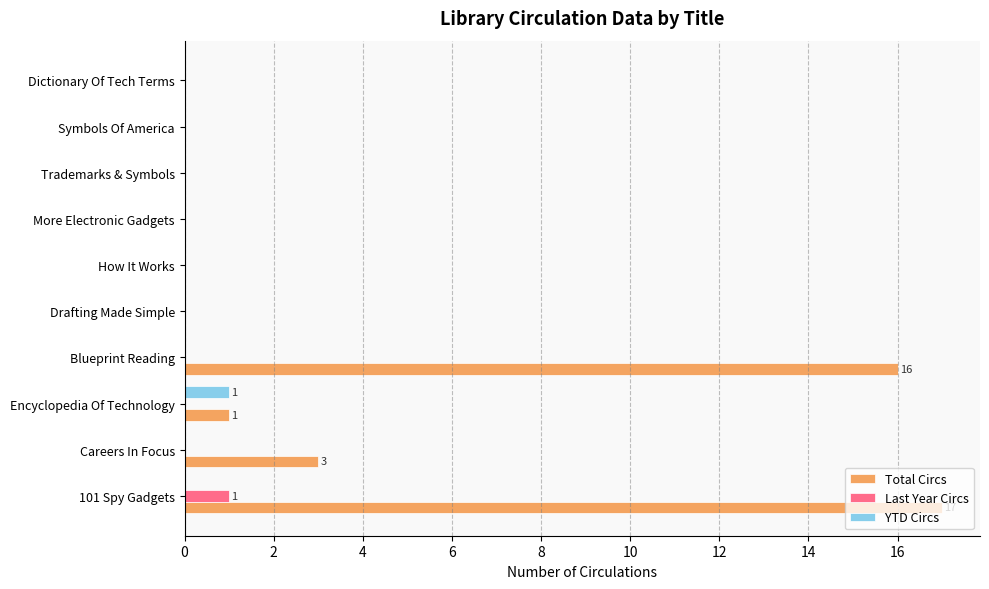

At which label is Total Circs closest to 8?

Careers In Focus